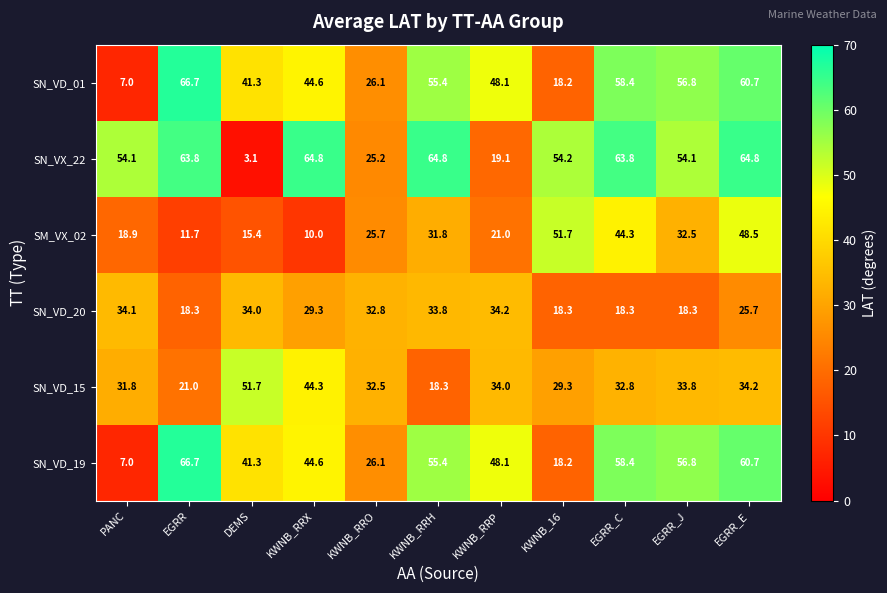

What is the difference between the highest and lowest values at EGRR_C?

45.5